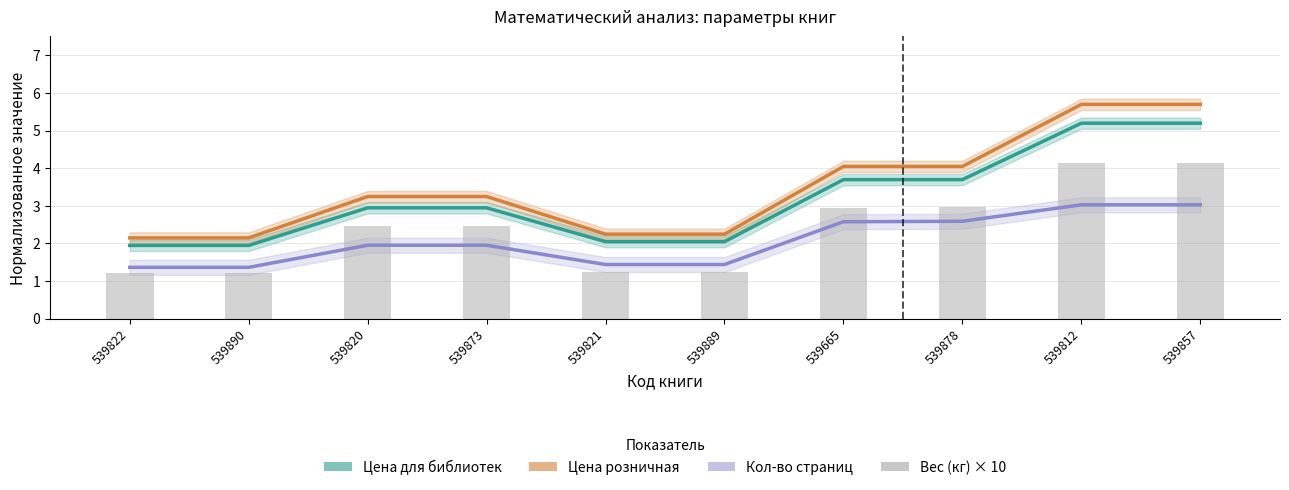

Where is Кол-во страниц nearest to the value 2?

539820